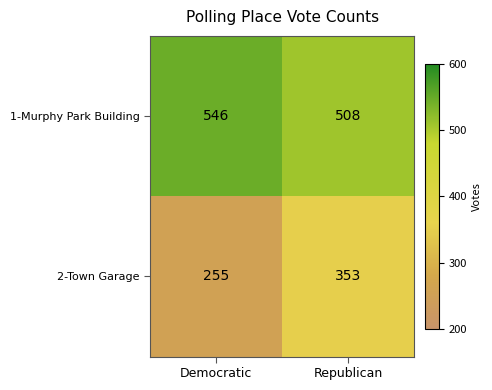

Which series has the largest total across all categories?

1-Murphy Park Building